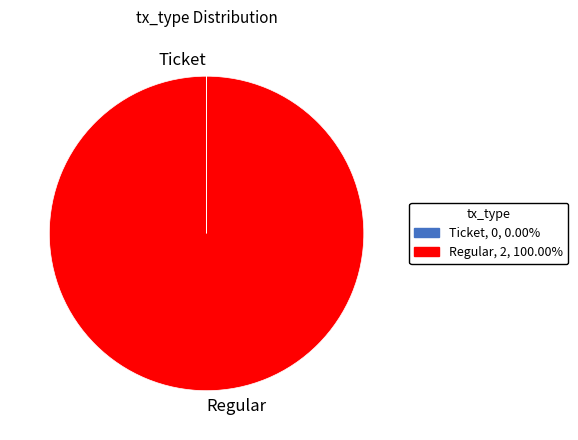

Which slice is the largest?

Regular